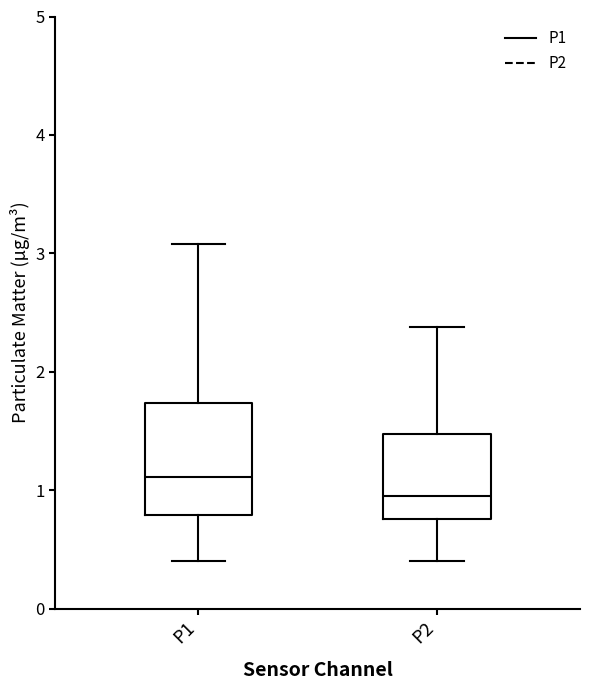

Which box is the tallest, from its lower edge to its upper edge?

P1